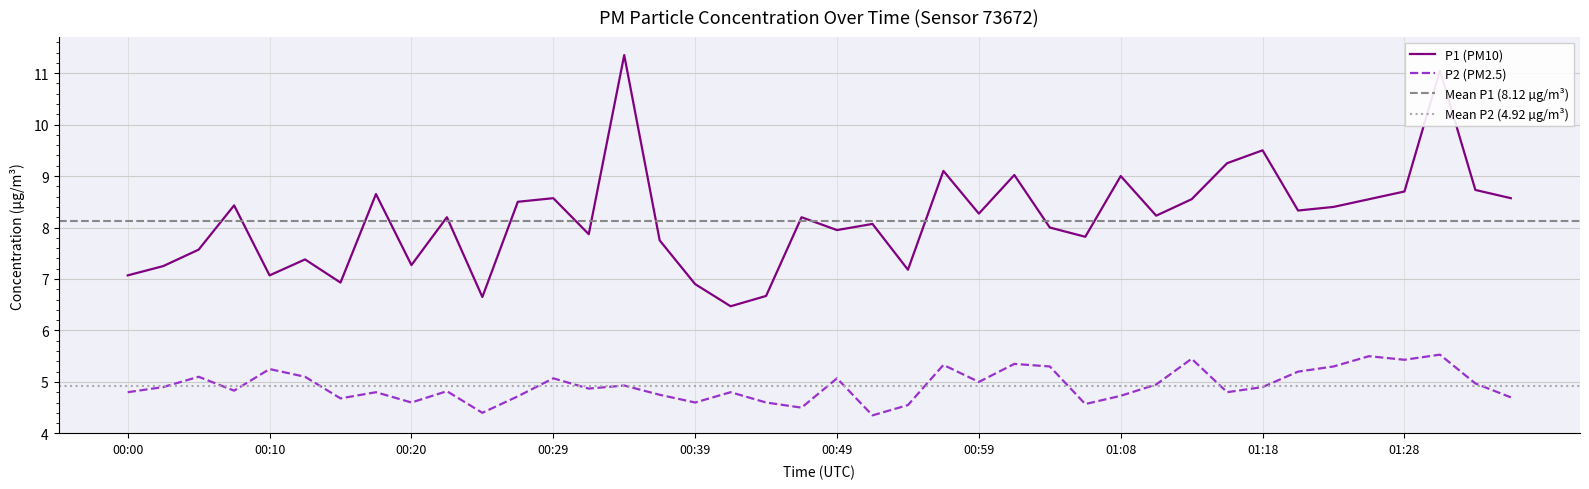

What is the difference between the maximum and second lowest values in the P1 series?

4.7